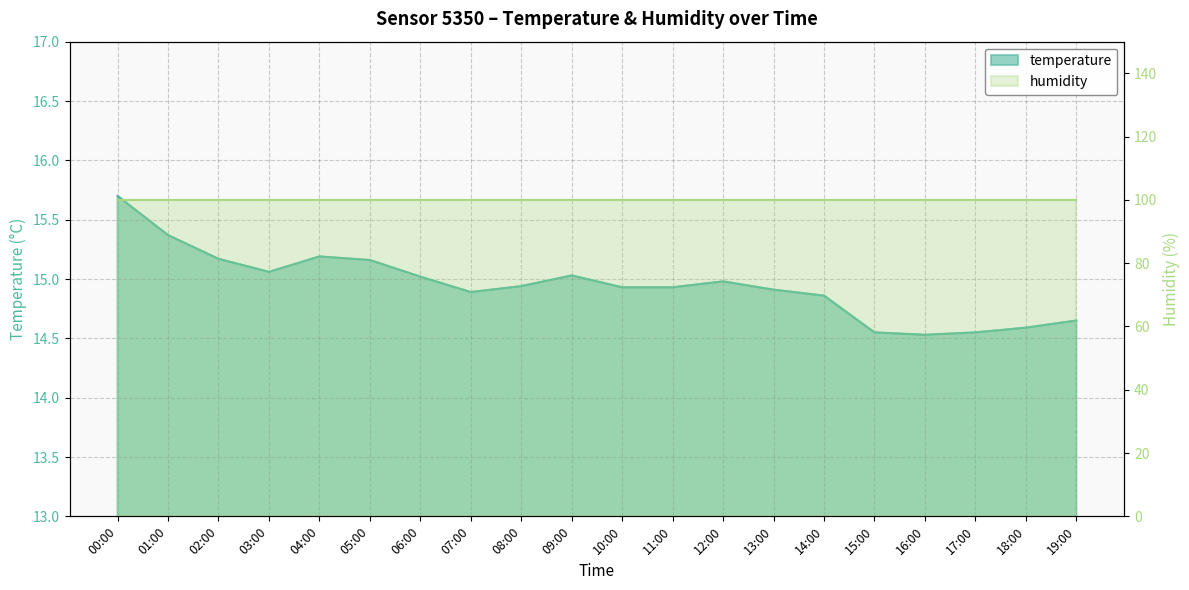

List the labels in order of value, smallest first.

16:00, 15:00, 17:00, 18:00, 19:00, 14:00, 07:00, 13:00, 10:00, 11:00, 08:00, 12:00, 06:00, 09:00, 03:00, 05:00, 02:00, 04:00, 01:00, 00:00